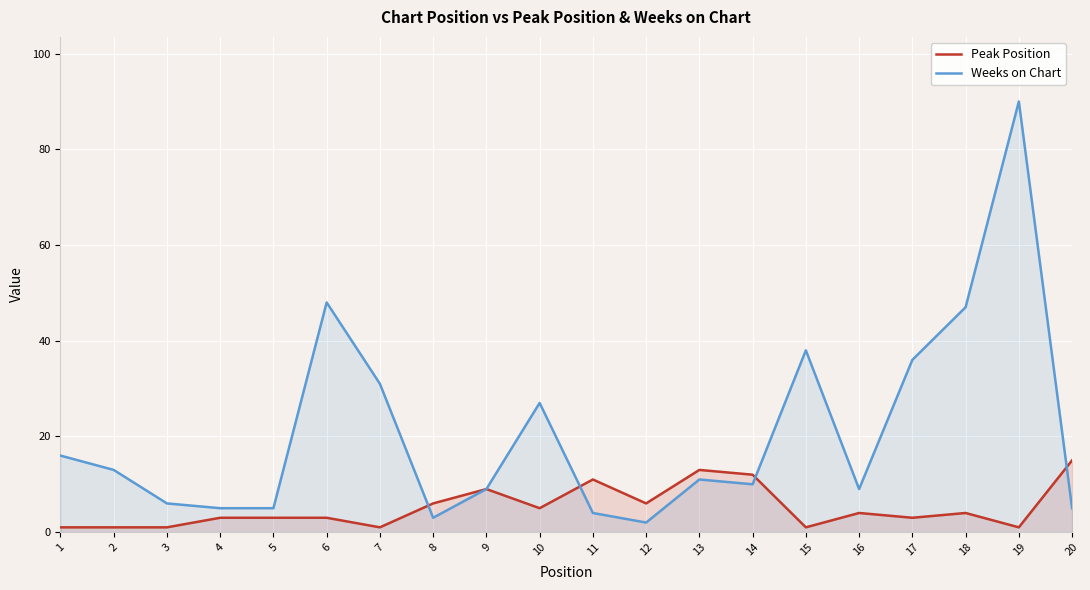

How many lines are shown in the chart?

2